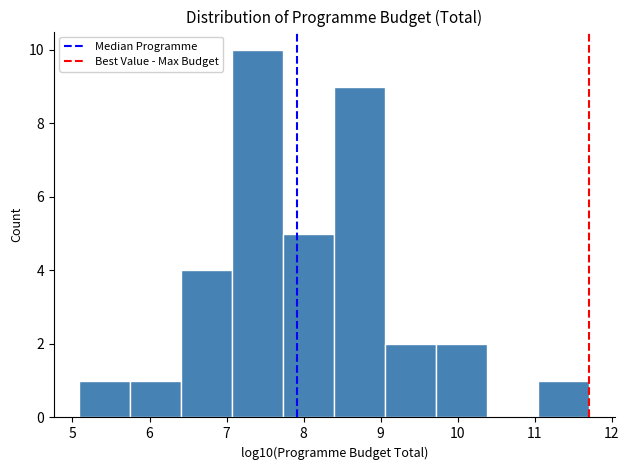

Reading left to right, list every bar in this chart as the range it spans on the x-axis followed by its height. Neither the bar edges nor the heights are printed on the chart, so give them approximately, as read against the axes.

5.1 to 5.8: 1
5.8 to 6.4: 1
6.4 to 7.1: 4
7.1 to 7.7: 10
7.7 to 8.4: 5
8.4 to 9.1: 9
9.1 to 9.7: 2
9.7 to 10.4: 2
10.4 to 11.0: 0
11.0 to 11.7: 1